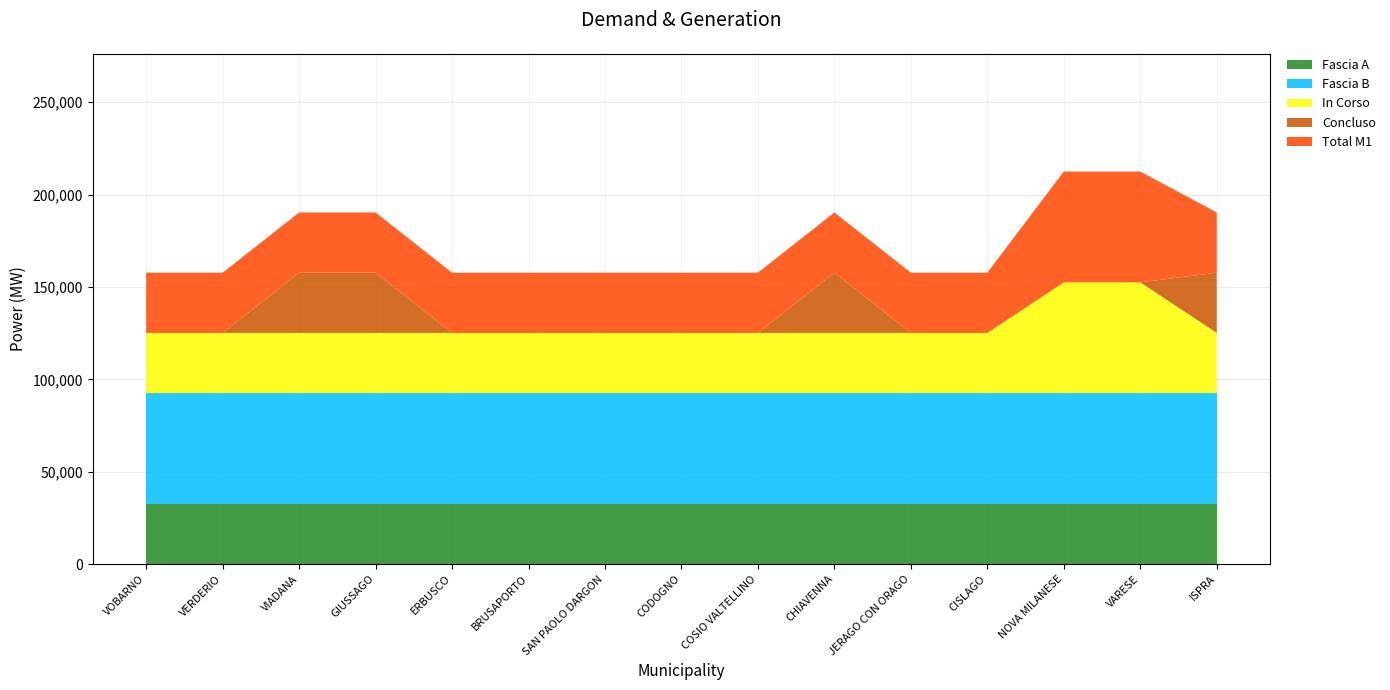

Reading right to left, list all the values displayed in this chart.

Fascia A: 32589	32589	32589	32589	32589	32589	32589	32589	32589	32589	32589	32589	32589	32589	32589
Fascia B: 59966	59966	59966	59966	59966	59966	59966	59966	59966	59966	59966	59966	59966	59966	59966
In Corso: 32589	59966	59966	32589	32589	32589	32589	32589	32589	32589	32589	32589	32589	32589	32589
Concluso: 32589	0	0	0	0	32589	0	0	0	0	0	32589	32589	0	0
Total M1: 32589	59966	59966	32589	32589	32589	32589	32589	32589	32589	32589	32589	32589	32589	32589